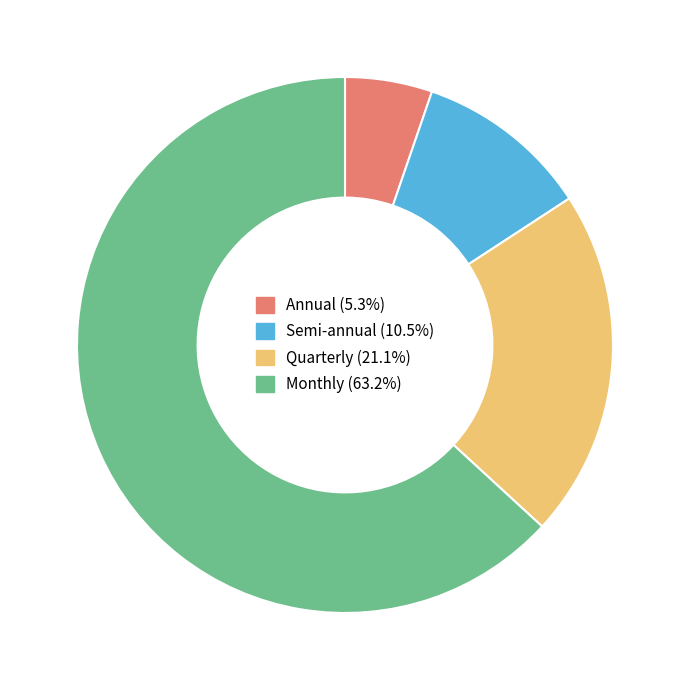

Approximately how many times larger is the value at Semi-annual (10.5%) compared to Quarterly (21.1%)?

0.5